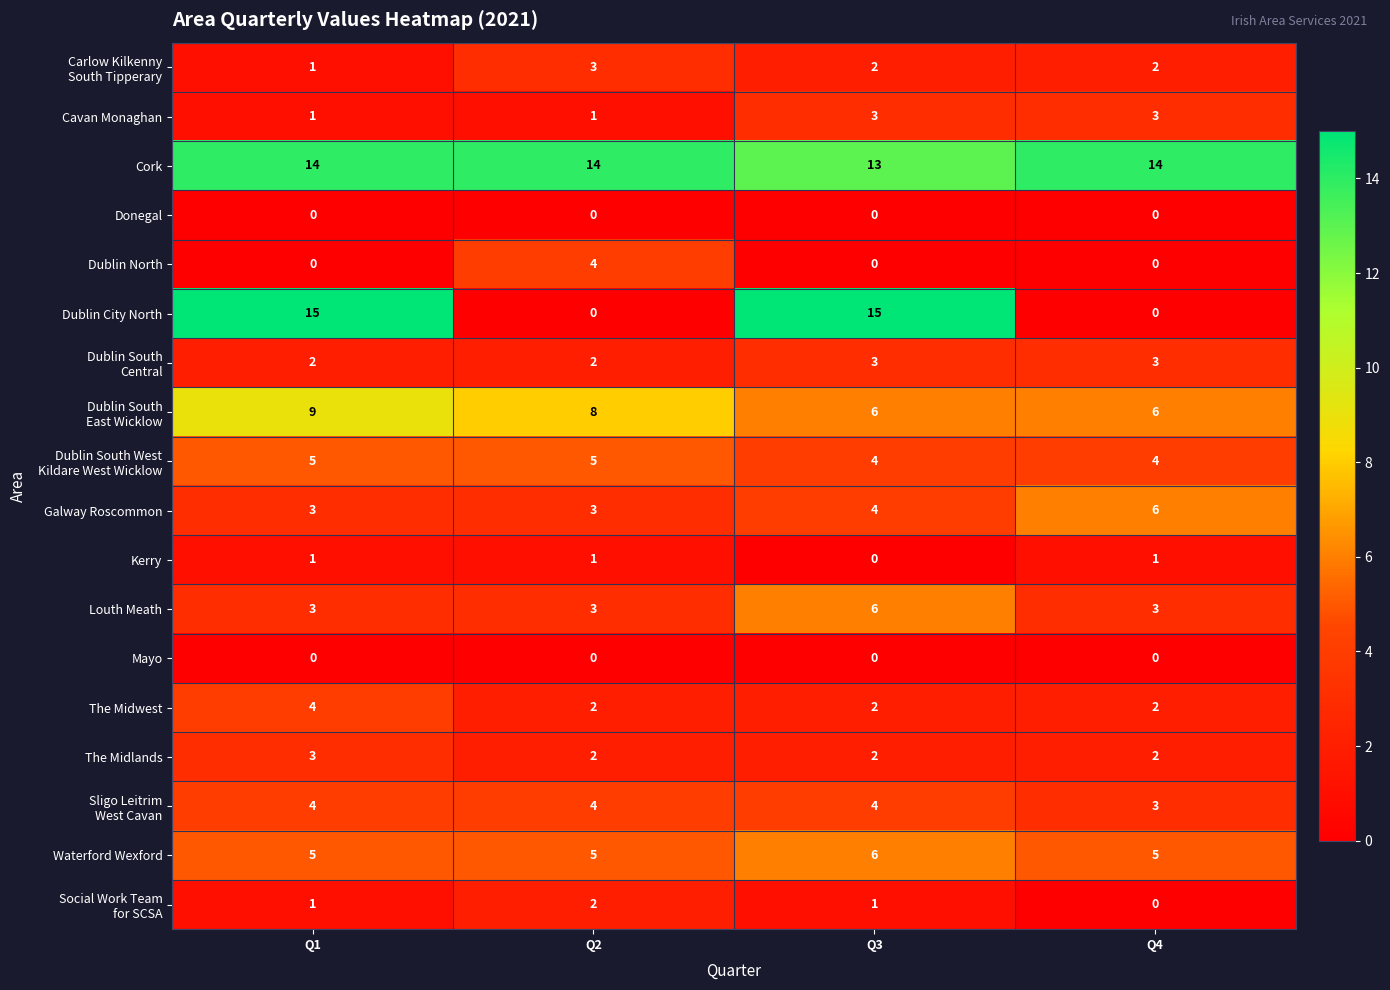

What is the greatest value displayed?

15